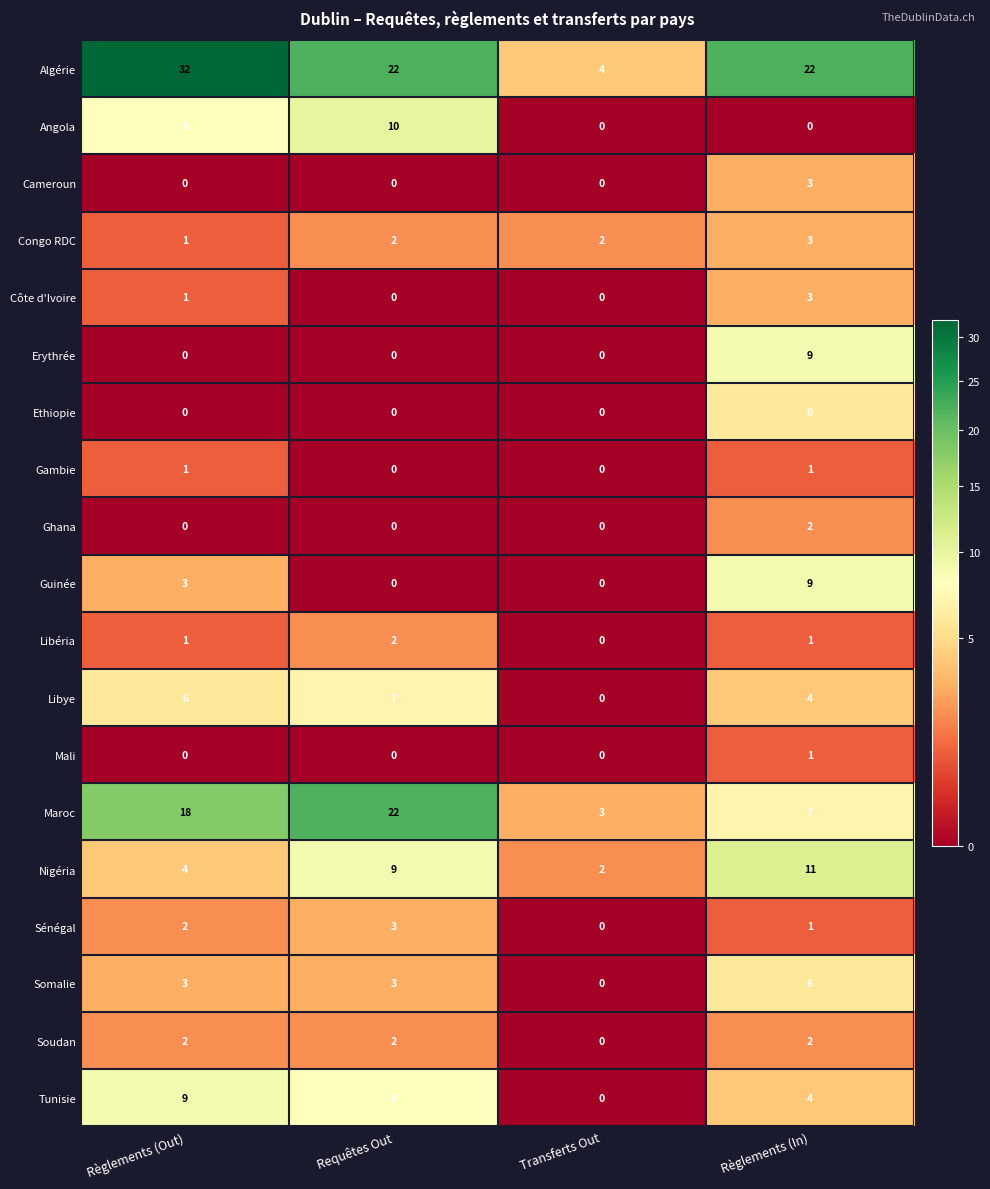

What is the approximate value of Nigéria at Règlements (In)?

11